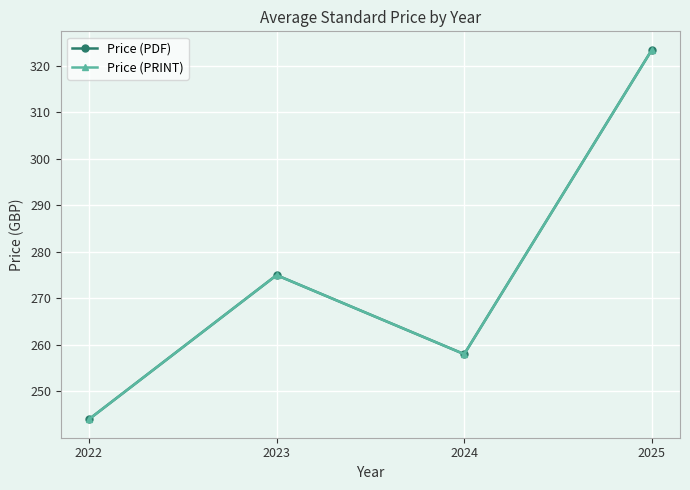

Reading right to left, extract all data points from this chart.

Price (PDF): 2025=323.5	2024=258.0	2023=275.0	2022=244.0
Price (PRINT): 2025=323.5	2024=258.0	2023=275.0	2022=244.0